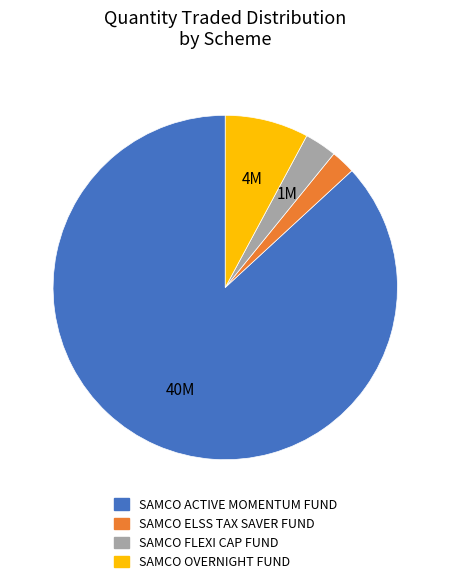

Is there any slice that represents more than half of the pie?

Yes